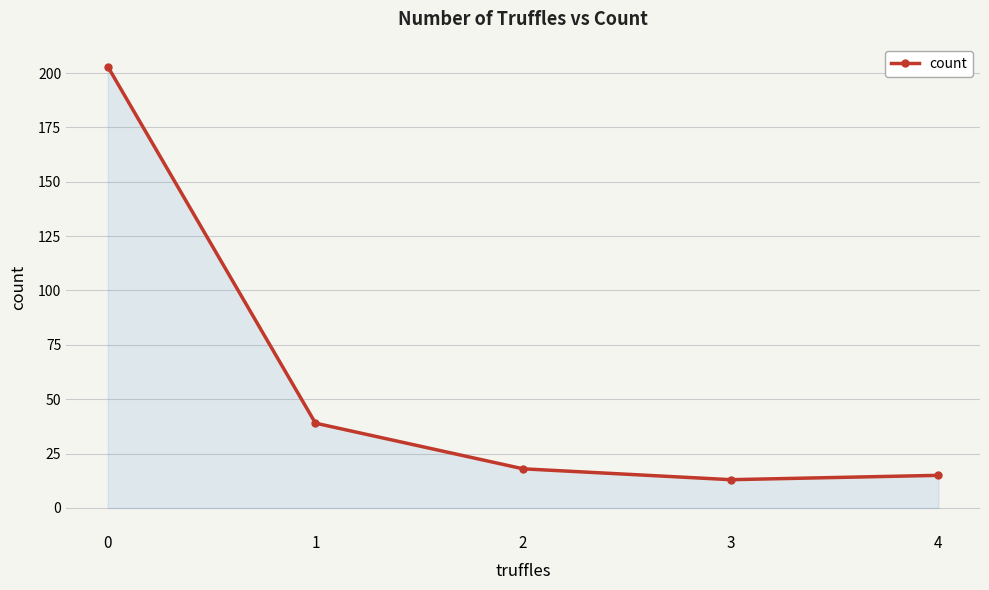

What is the average value?

58